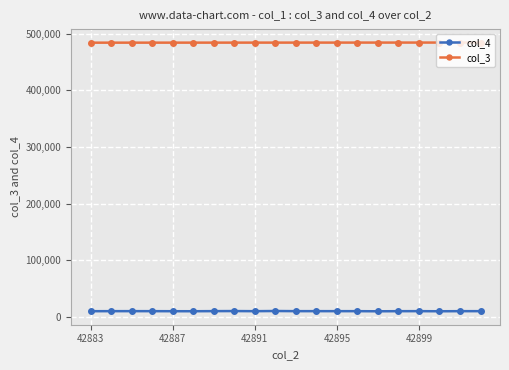

Rank the series by their maximum value, from highest to lowest.

col_3, col_4